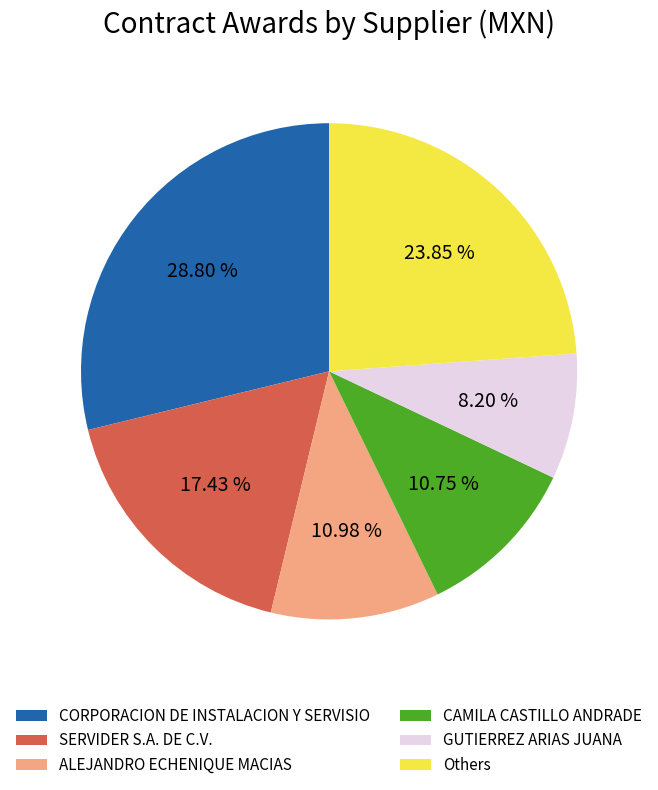

Between CAMILA CASTILLO ANDRADE and SERVIDER S.A. DE C.V., which is larger?

SERVIDER S.A. DE C.V.